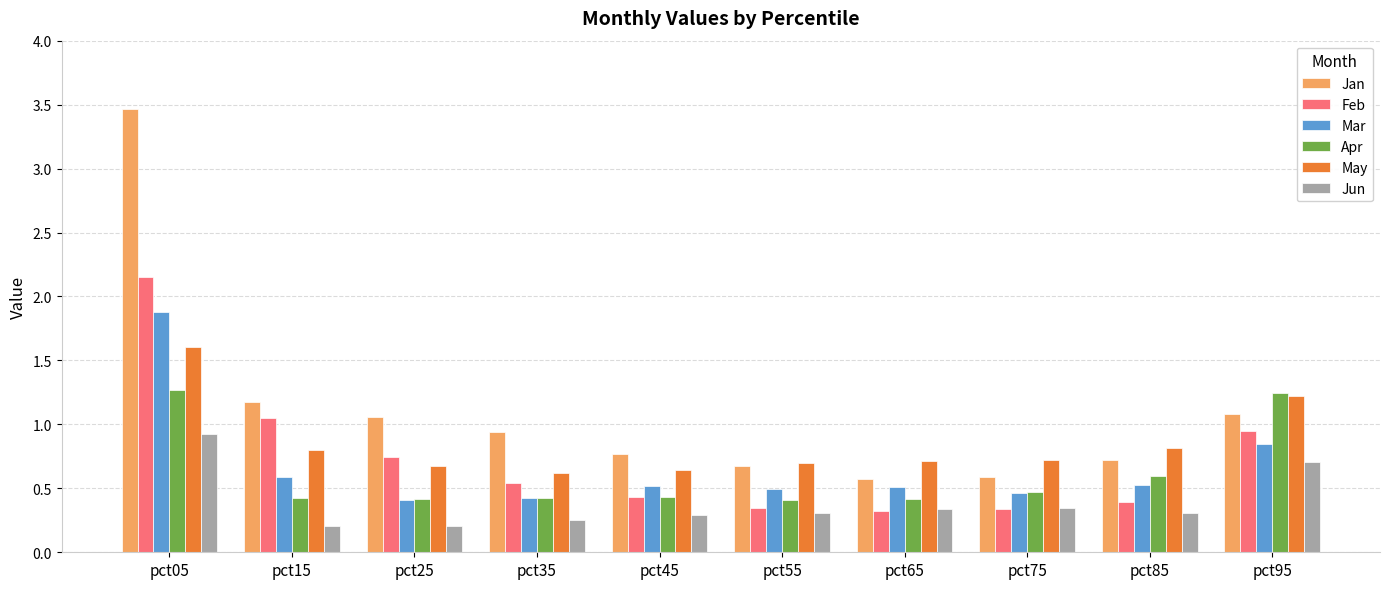

At how many categories does at least one series exceed 3?

1